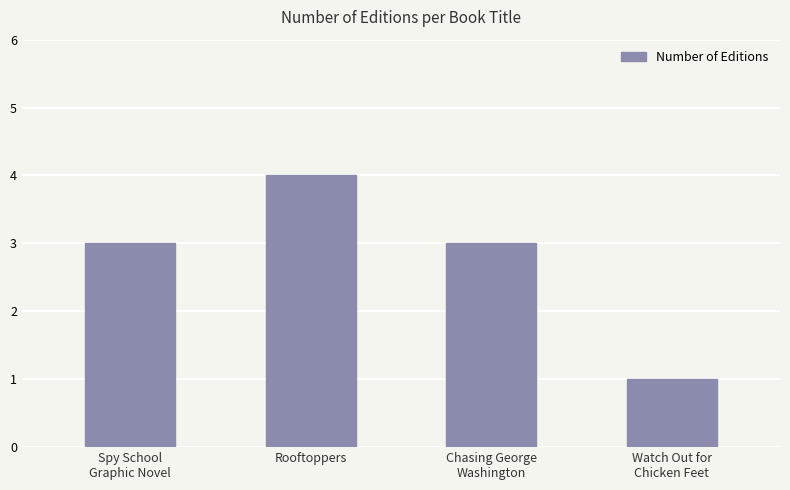

What is the sum of all values?

11